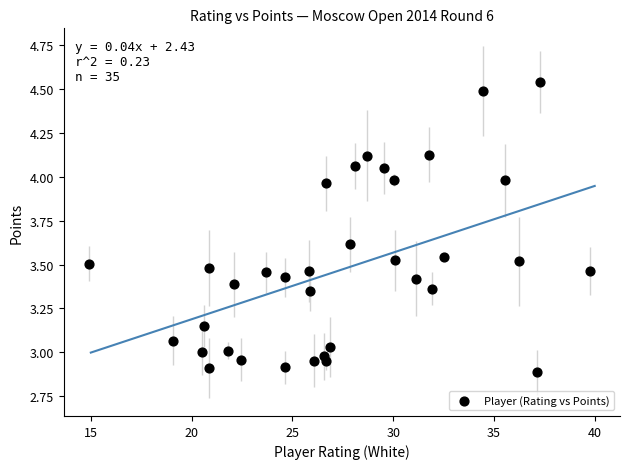

What is the range of Y values (max minus min)?

1.7